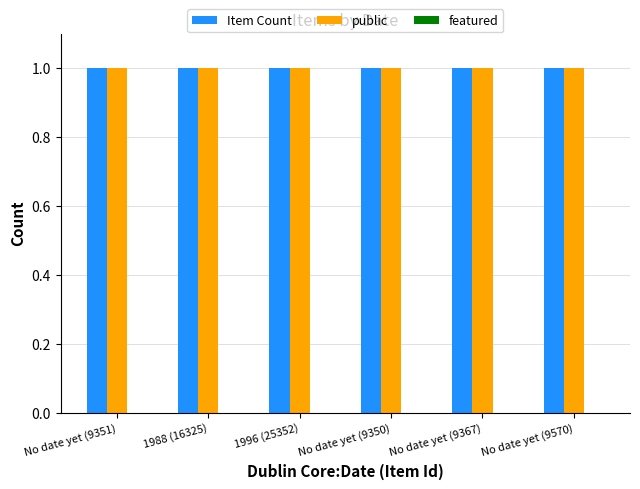

Which series has the widest spread of values?

Item Count